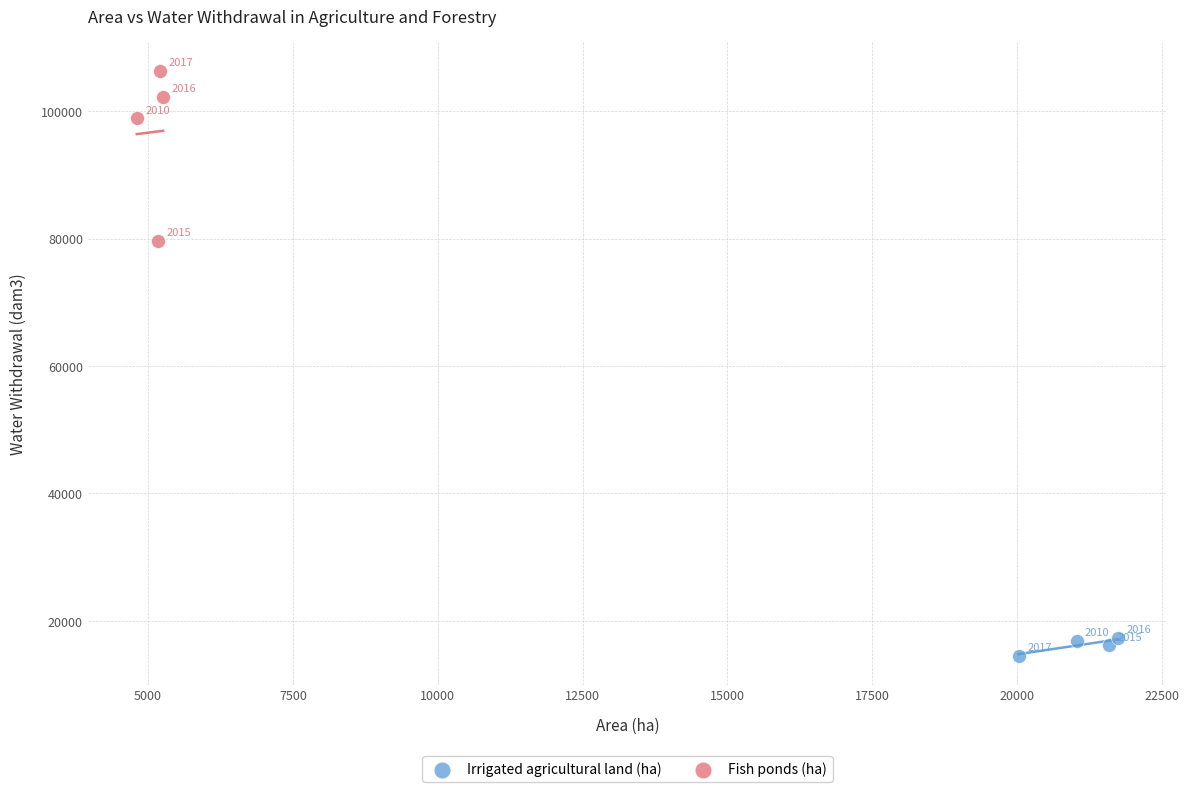

Which series contains the highest Y value?

Fish ponds (ha)